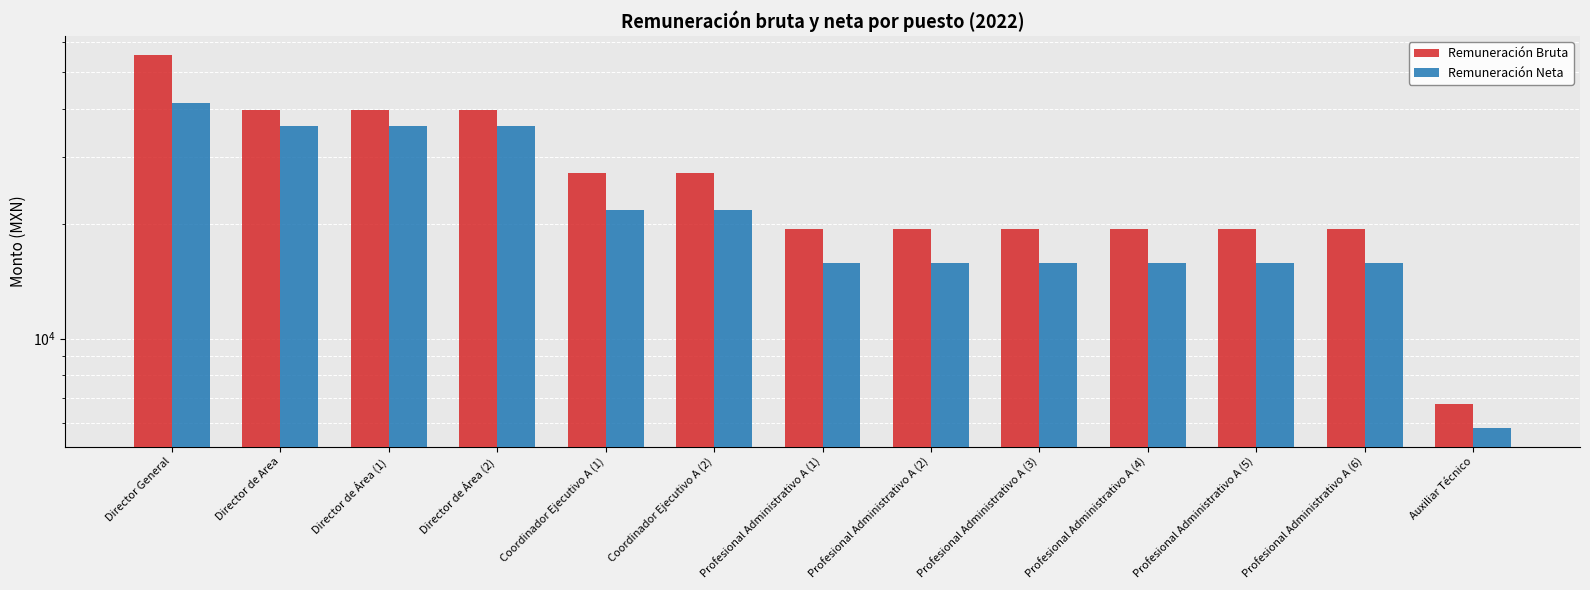

What is the difference between the Remuneración Bruta values at Coordinador Ejecutivo A (1) and Profesional Administrativo A (5)?

7835.3